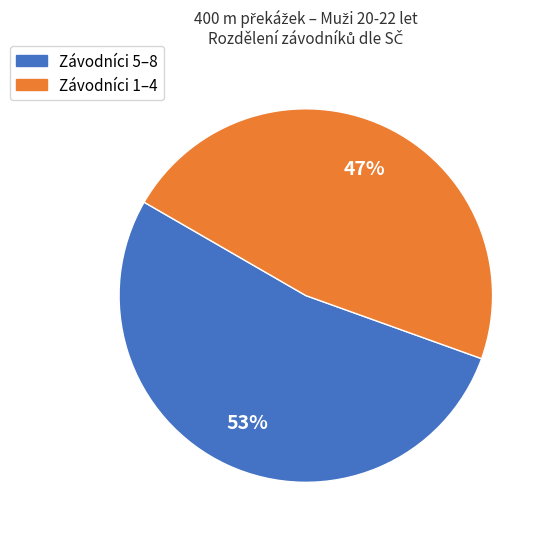

To the nearest percent, what is the difference between the largest and smallest slice percentages?

6%